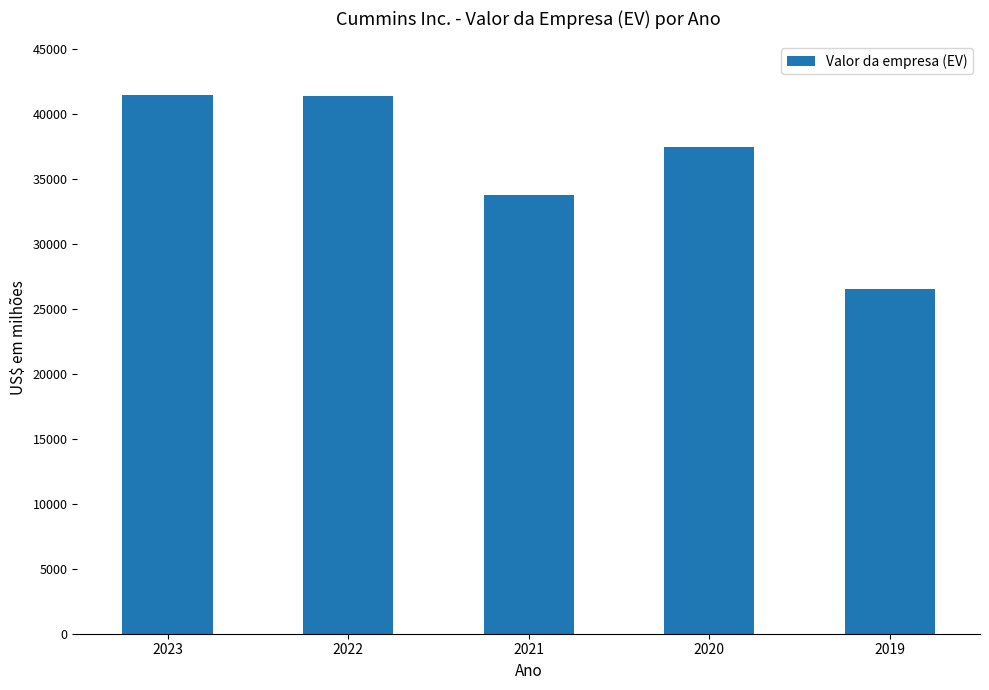

True or false: the data shows 73056 at 2023.

False